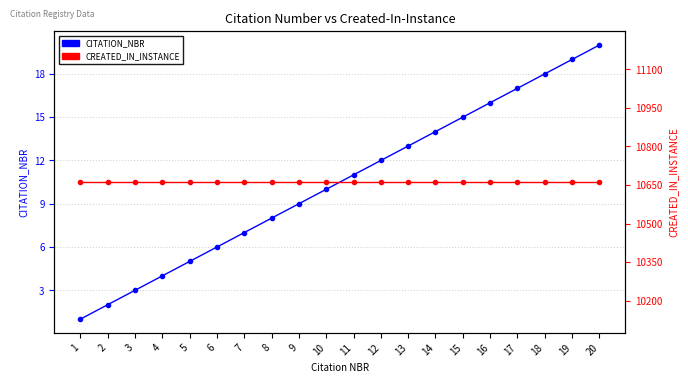

What is the difference between the highest and lowest values at 4?

10657